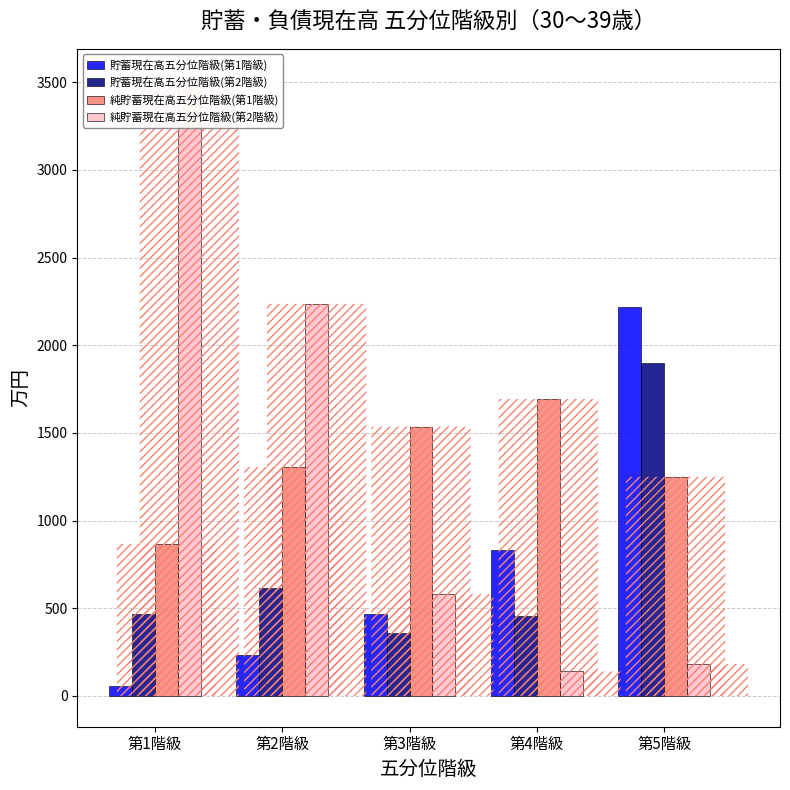

How many values in the 貯蓄現在高五分位階級(第2階級) series are below 469?

2